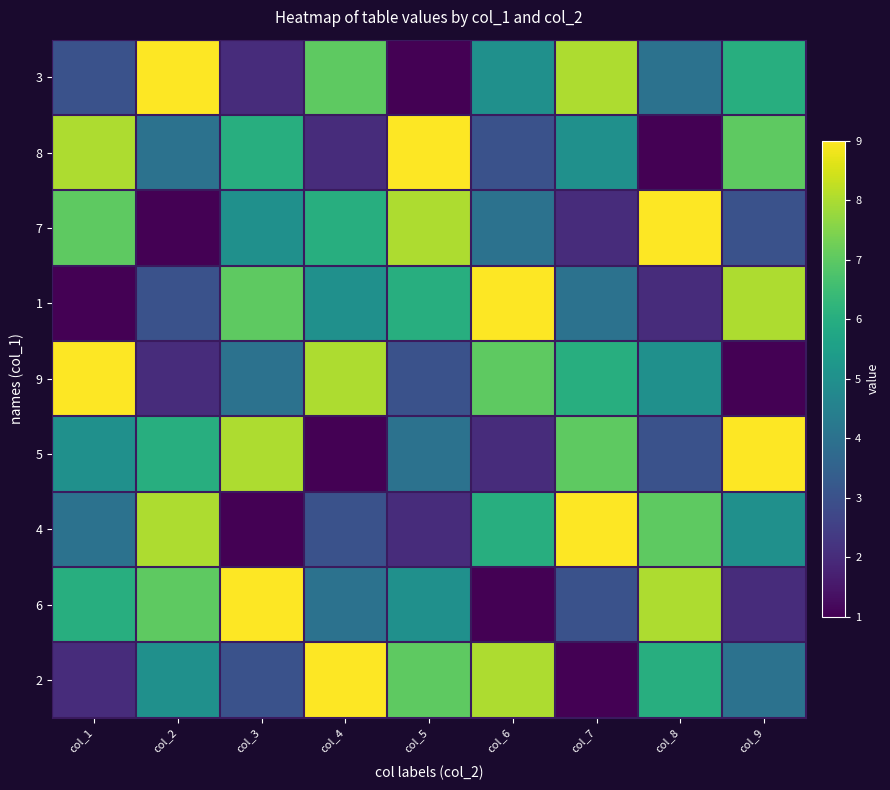

Rank the series by their maximum value, from highest to lowest.

3, 8, 7, 1, 9, 5, 4, 6, 2